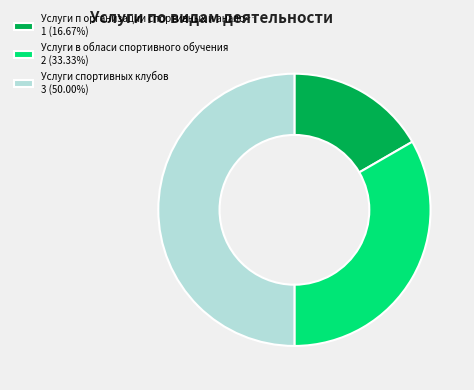

Is the sum of Услуги спортивных клубов 3 (50.00%) and Услуги п организации спортивных и анало… 1 (16.67%) greater than half?

Yes